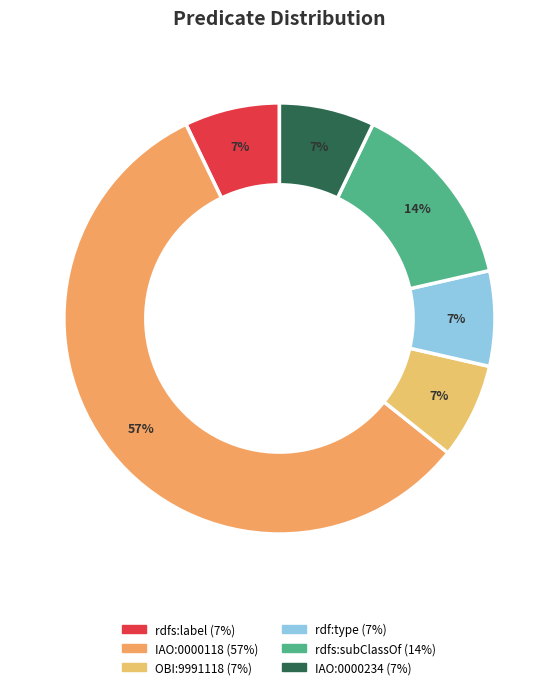

Count the number of slices in the pie.

6